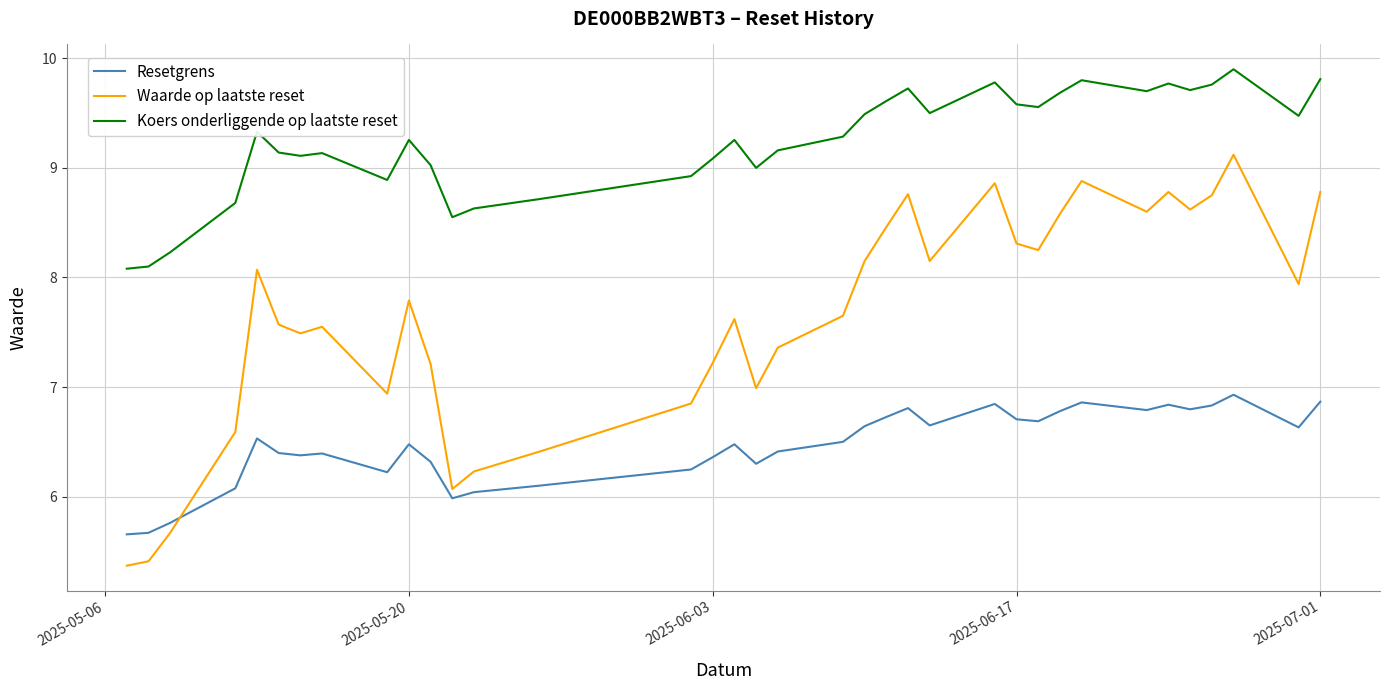

Which series has the largest range (max minus min)?

Waarde op laatste reset